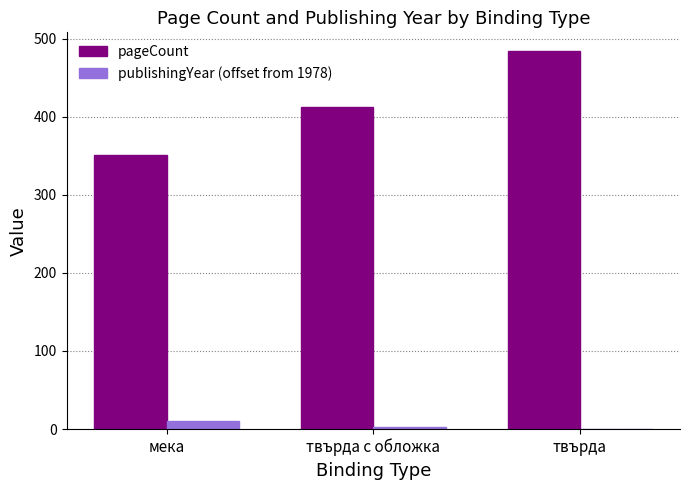

What is the sum of all pageCount values?

1246.7